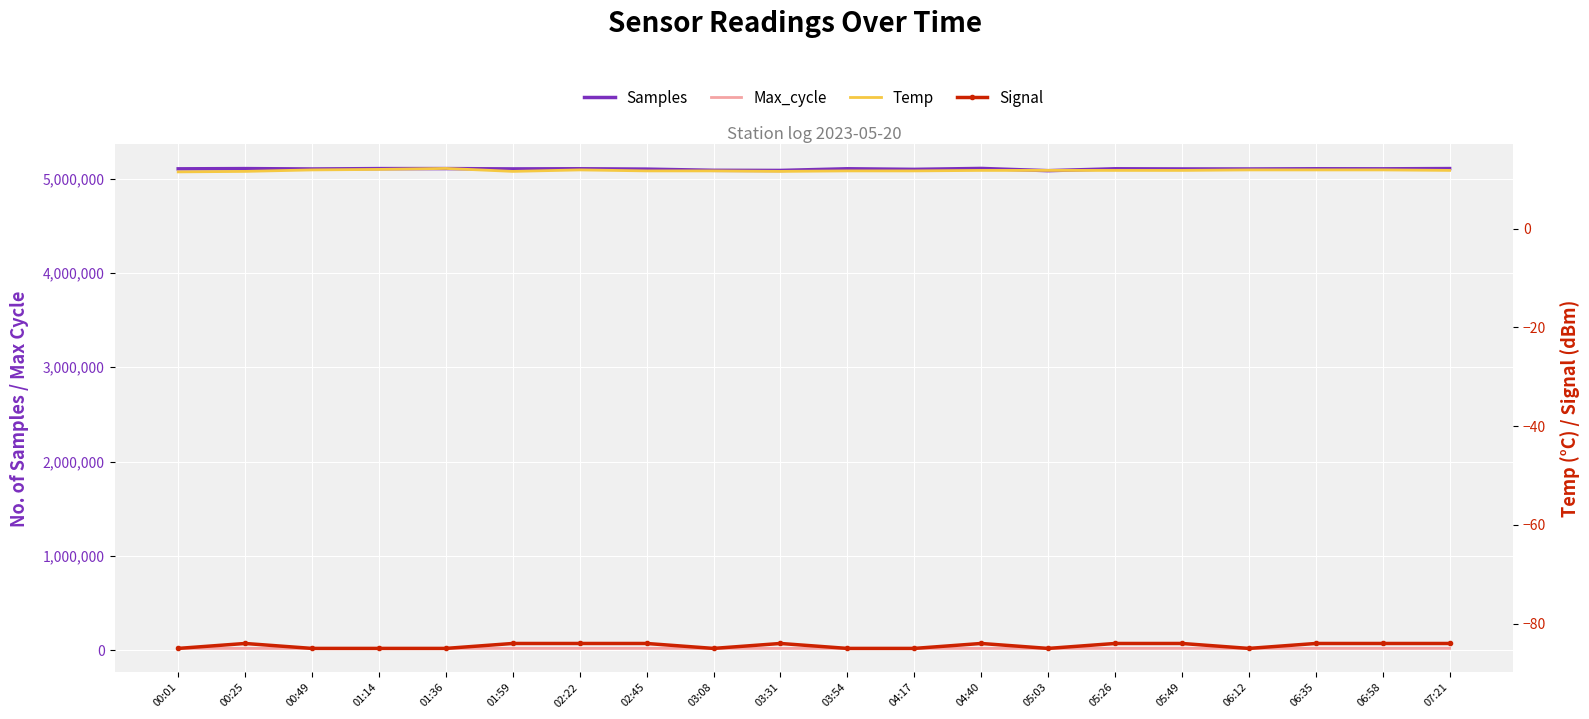

Reading left to right, list all the values displayed in this chart.

Samples: 00:01=5102858.0	00:25=5105349.0	00:49=5101365.0	01:14=5105264.0	01:36=5105527.0	01:59=5101900.0	02:22=5103722.0	02:45=5099810.0	03:08=5087173.0	03:31=5085888.0	03:54=5103515.0	04:17=5097349.0	04:40=5107109.0	05:03=5083382.0	05:26=5103464.0	05:49=5101730.0	06:12=5101365.0	06:35=5103722.0	06:58=5103006.0	07:21=5105707.0
Max_cycle: 00:01=20292.0	00:25=19927.0	00:49=19934.0	01:14=20018.0	01:36=19993.0	01:59=19932.0	02:22=19928.0	02:45=20428.0	03:08=20404.0	03:31=19934.0	03:54=19931.0	04:17=19932.0	04:40=19970.0	05:03=19950.0	05:26=19972.0	05:49=20451.0	06:12=19934.0	06:35=19928.0	06:58=19931.0	07:21=20337.0
Temp: 00:01=11.5	00:25=11.6	00:49=11.9	01:14=12.0	01:36=12.2	01:59=11.6	02:22=11.9	02:45=11.7	03:08=11.7	03:31=11.6	03:54=11.7	04:17=11.7	04:40=11.8	05:03=11.8	05:26=11.8	05:49=11.8	06:12=11.9	06:35=11.9	06:58=11.9	07:21=11.8
Signal: 00:01=-85.0	00:25=-84.0	00:49=-85.0	01:14=-85.0	01:36=-85.0	01:59=-84.0	02:22=-84.0	02:45=-84.0	03:08=-85.0	03:31=-84.0	03:54=-85.0	04:17=-85.0	04:40=-84.0	05:03=-85.0	05:26=-84.0	05:49=-84.0	06:12=-85.0	06:35=-84.0	06:58=-84.0	07:21=-84.0